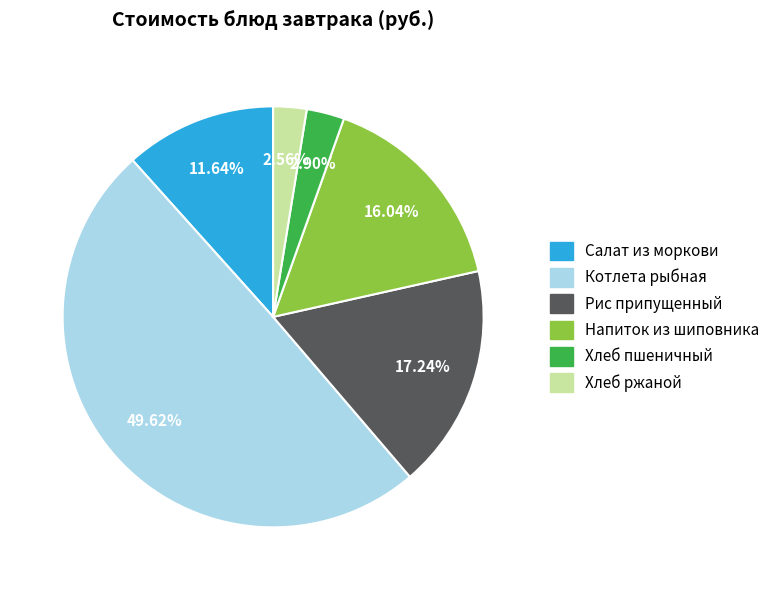

Approximately how many times larger is the value at Напиток из шиповника compared to Салат из моркови?

1.4